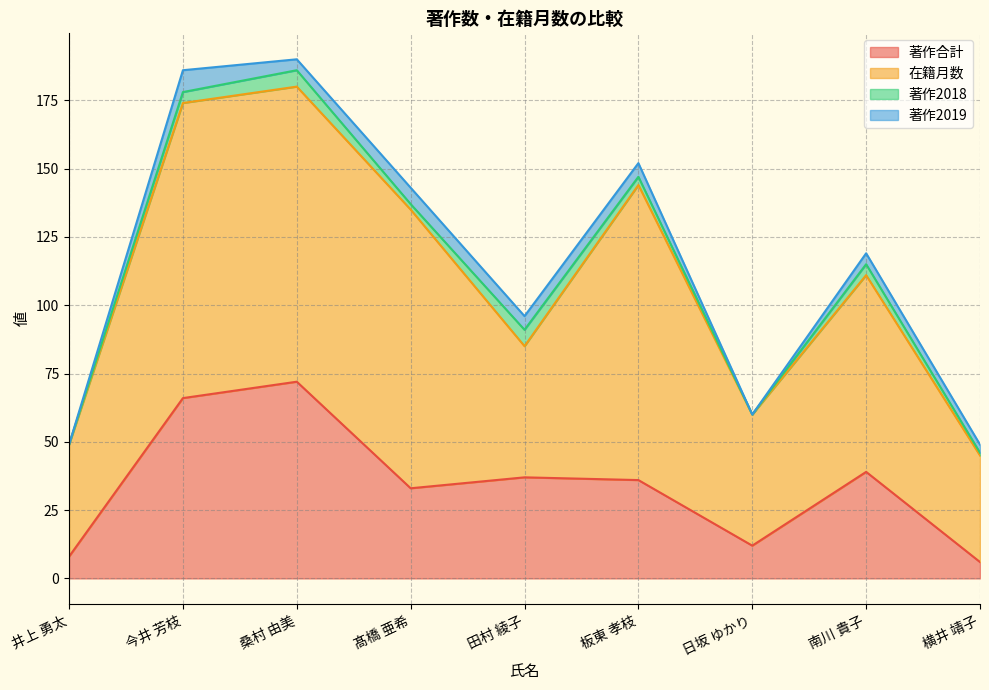

Does the chart display data point markers on the line(s)?

No